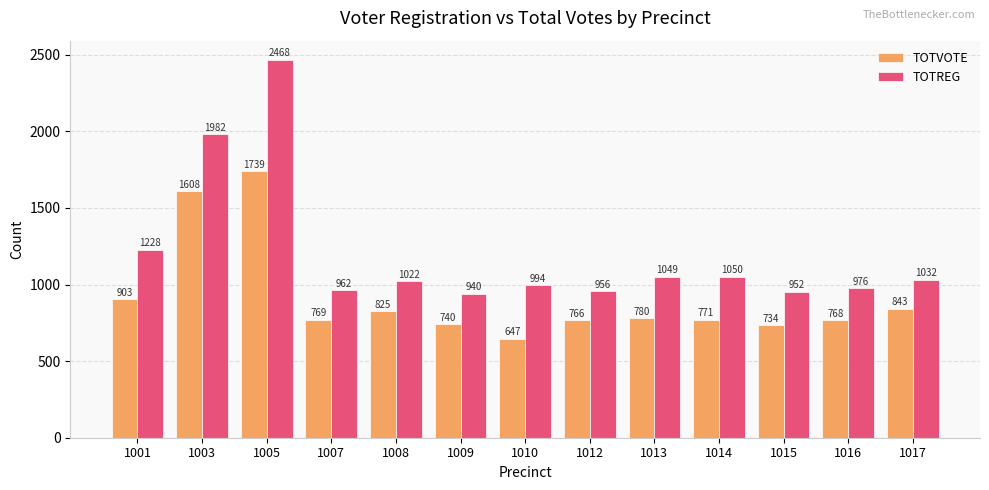

What is the total value across all series at 1009?

1680